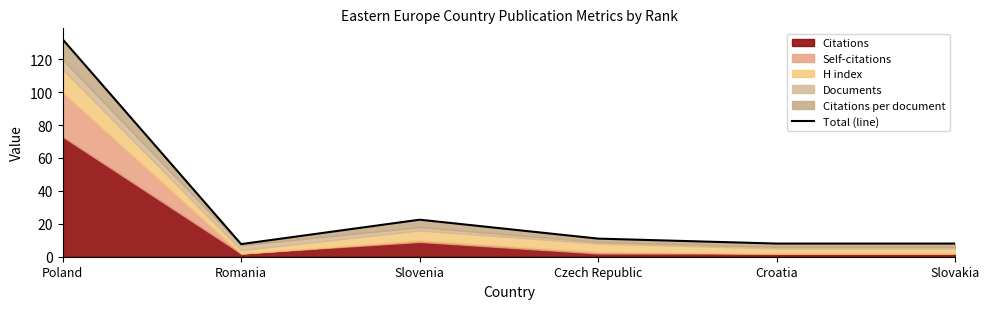

The chart shows a value of 11.0 at Czech Republic. True or false?

True